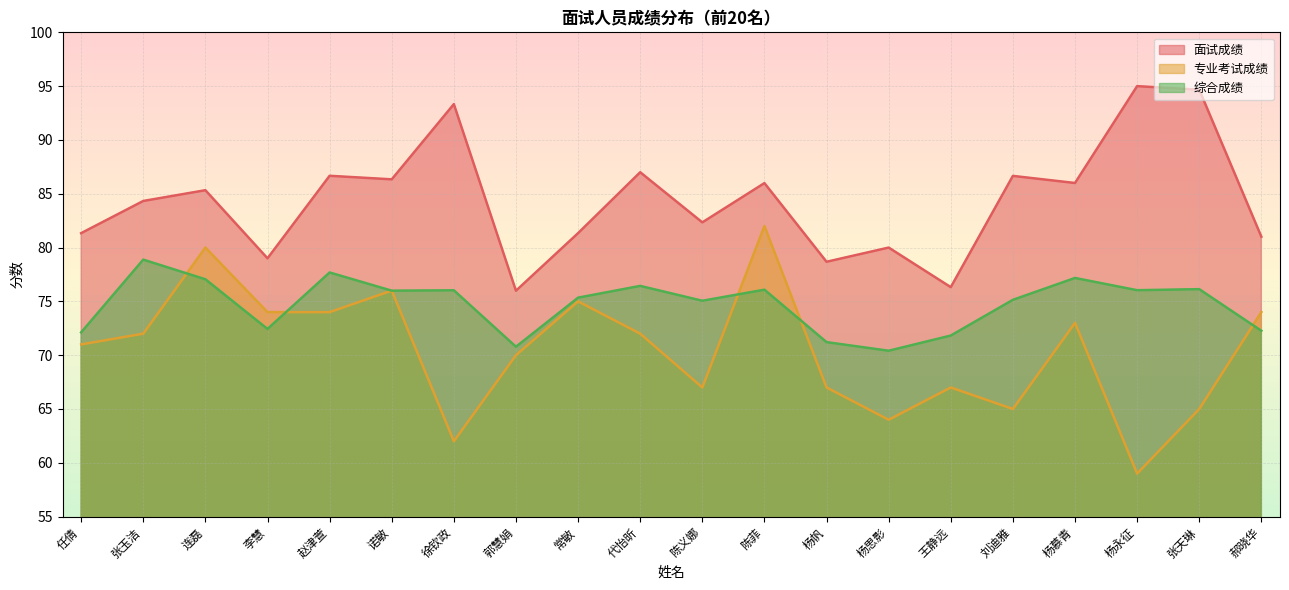

How many data points in 专业考试成绩 are above 72?

8